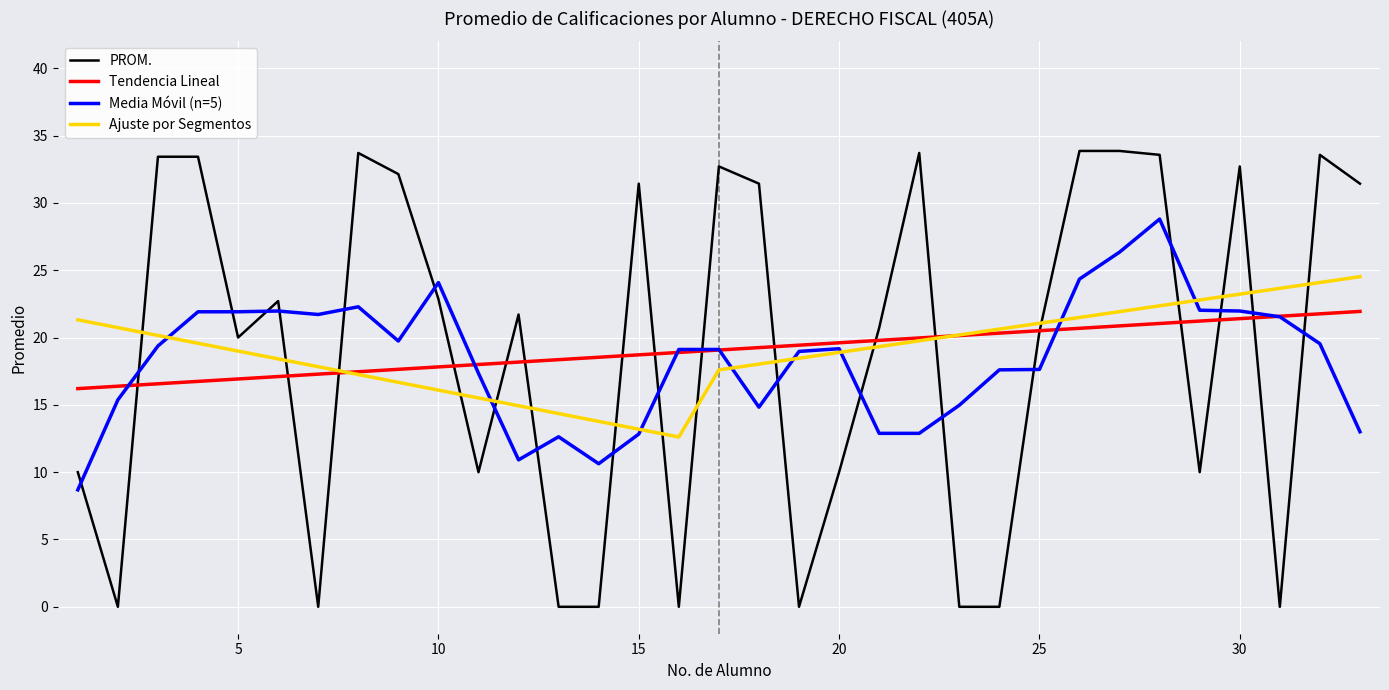

Count the number of data series in this chart.

4